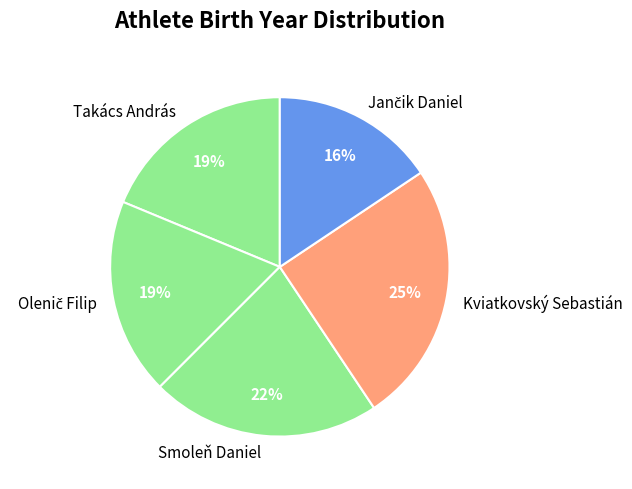

Approximately how many times larger is the value at Kviatkovský Sebastián compared to Smoleň Daniel?

1.1